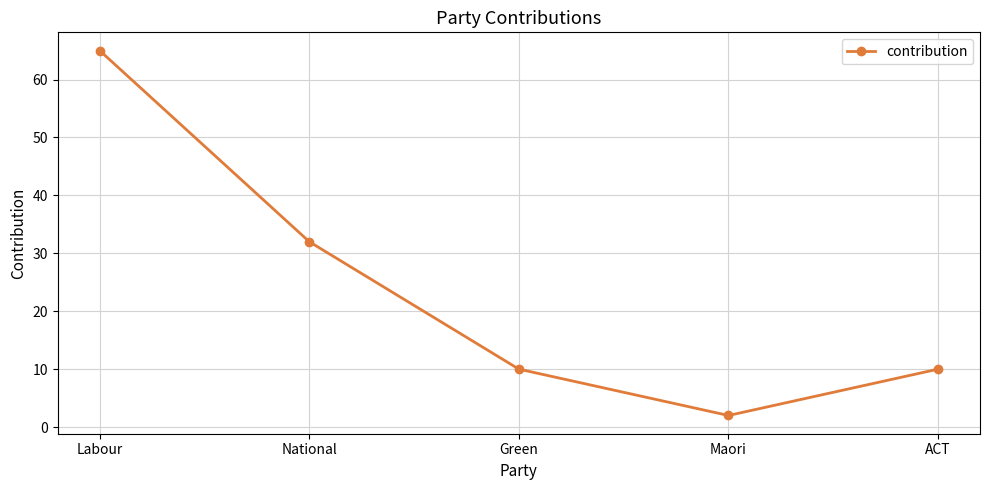

What is the sum of all values?

119